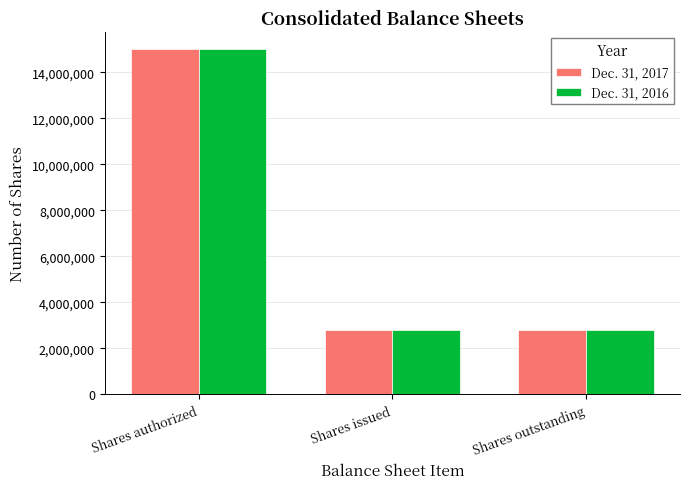

What is the spread (max minus min) of values at Shares outstanding?

14294